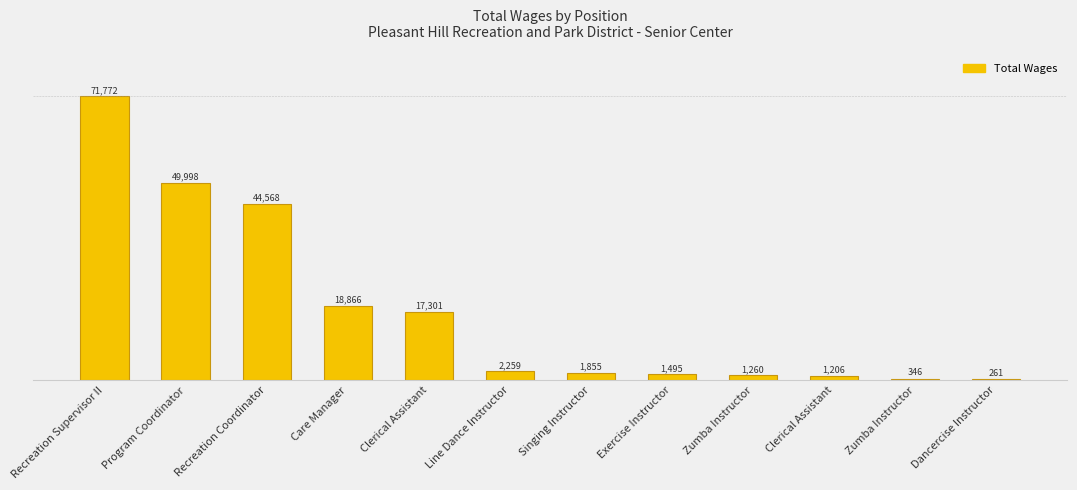

Between Recreation Coordinator and Dancercise Instructor, which is larger?

Recreation Coordinator